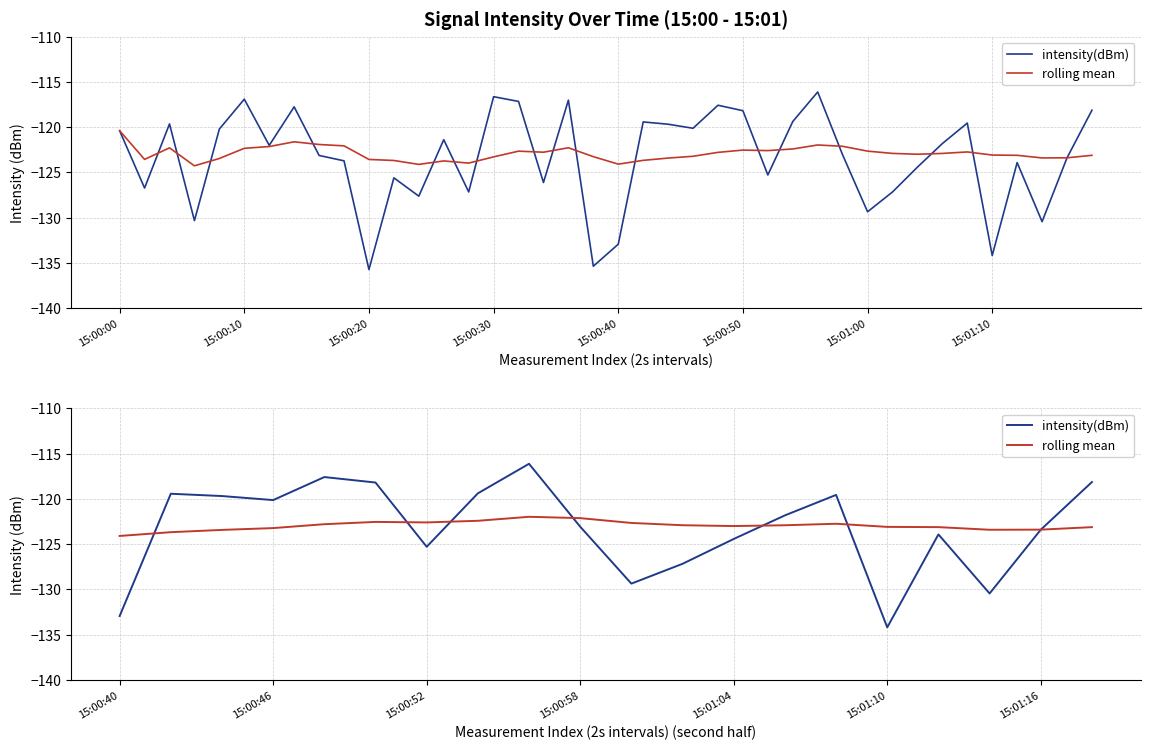

How many interior local valleys does the rolling mean series have?

3